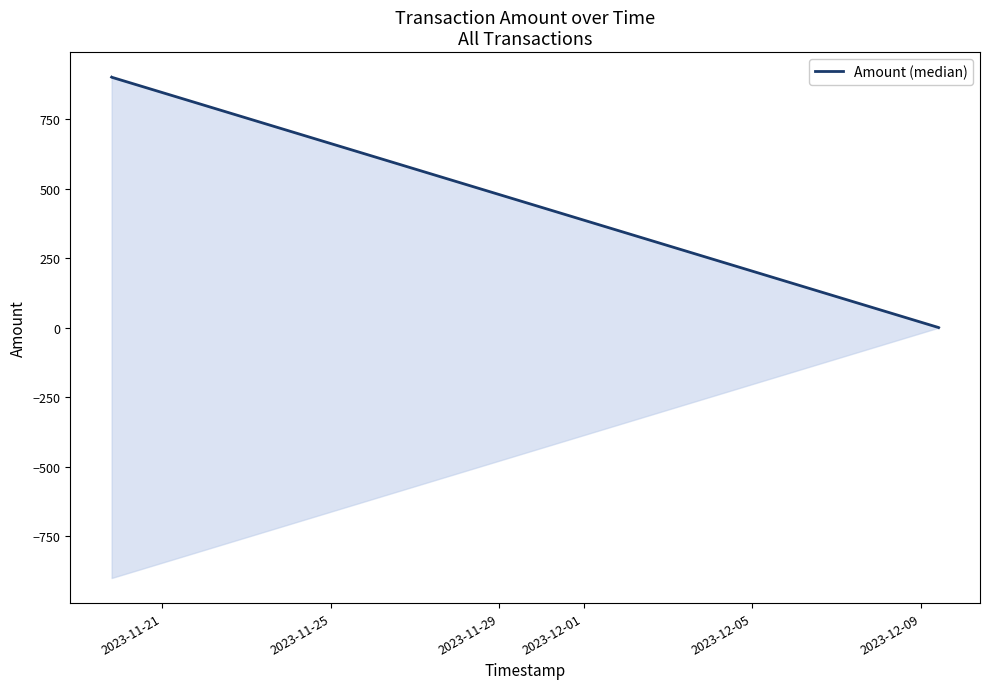

What is the label of the 2nd point from the left?

2023-11-25